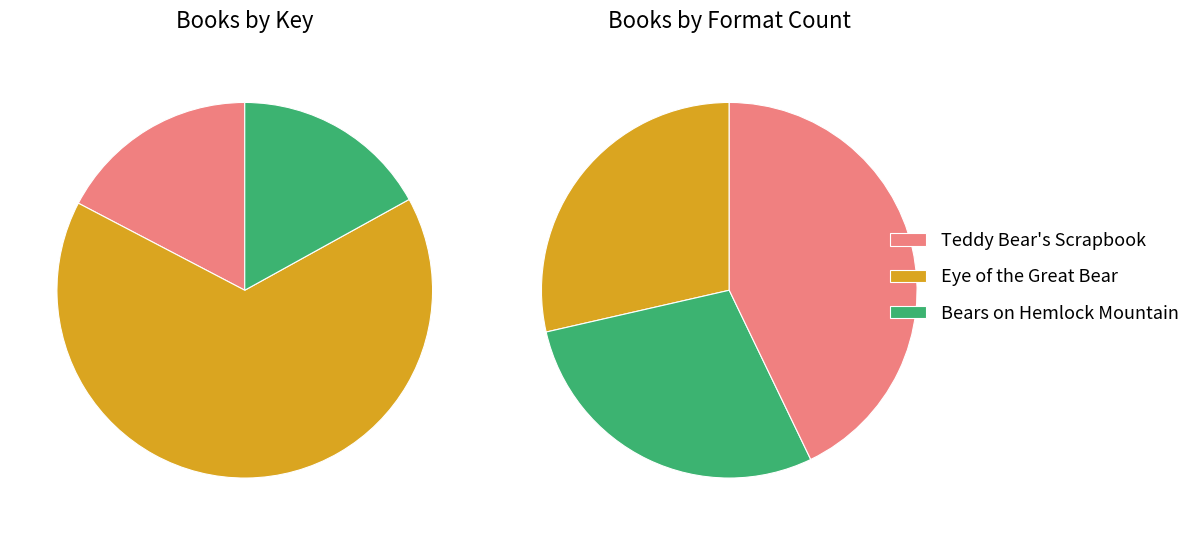

To the nearest percent, what portion does Bears on Hemlock Mountain represent?

17%